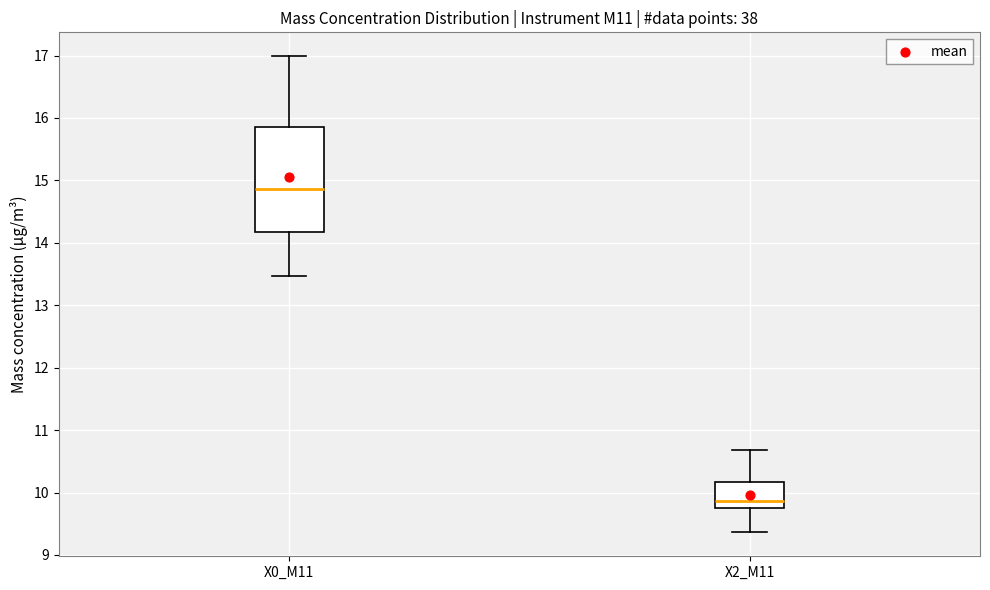

Reading left to right, transcribe this box plot: for each box, give where its median line is, the range the box spans, and where its two whiskers end, as read against the y-axis. The values are not printed on the chart, so give them approximately, as read against the axis.

X0_M11: median 14.9, box 14.2 to 15.9, whiskers 13.5 to 17.0
X2_M11: median 9.9, box 9.7 to 10.2, whiskers 9.4 to 10.7